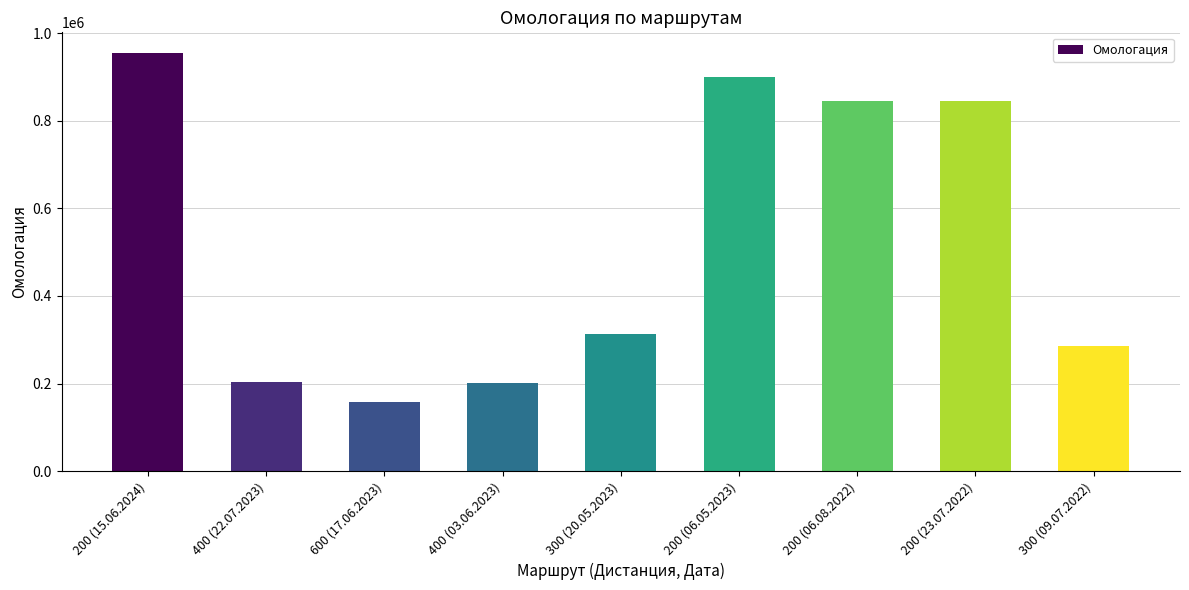

What position from the left is 300 (20.05.2023)?

5